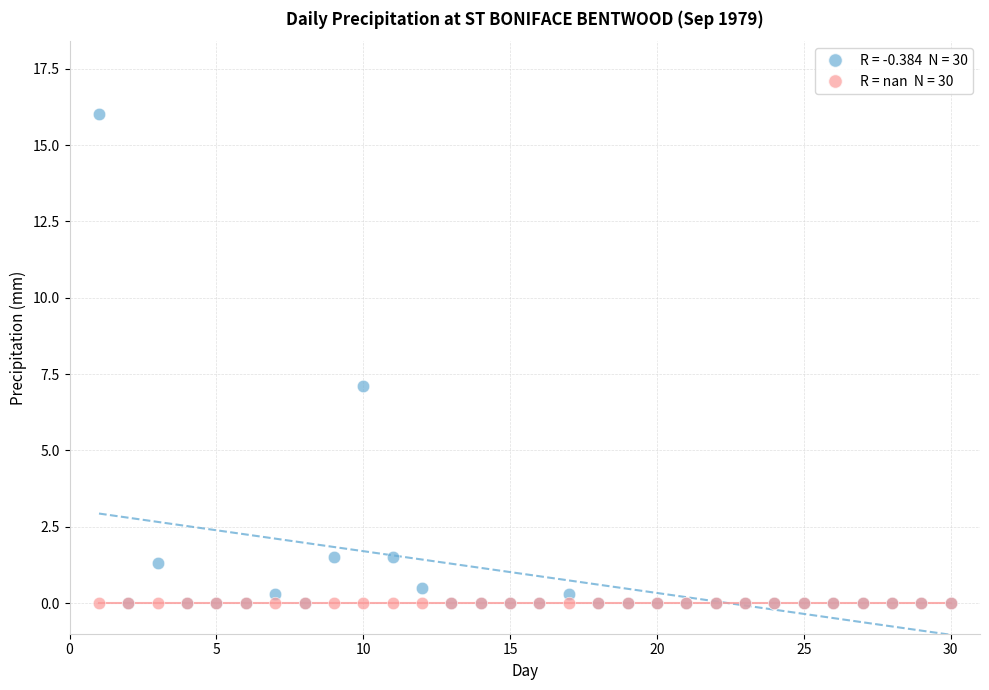

Across all series, what Y value is closest to 8?

7.1